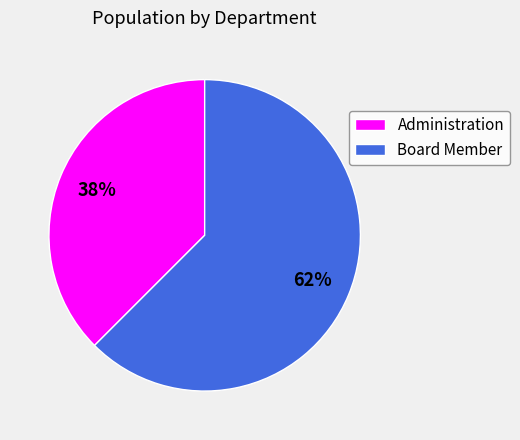

True or false: Board Member accounts for 55% of the total.

False